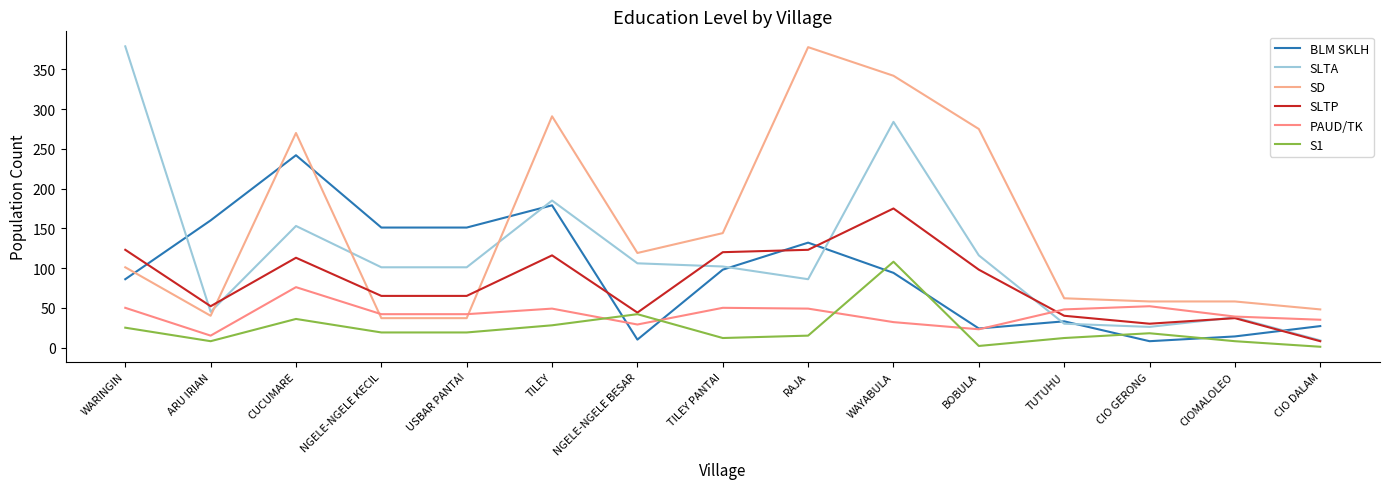

How many lines are shown in the chart?

6